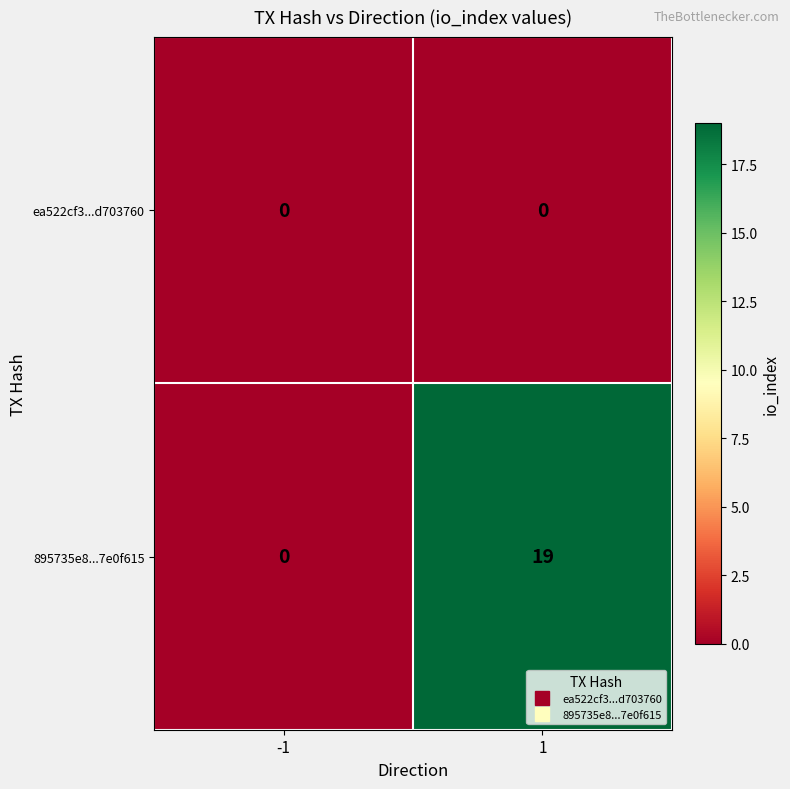

List the series in order of their overall mean, highest first.

895735e8...7e0f615, ea522cf3...d703760